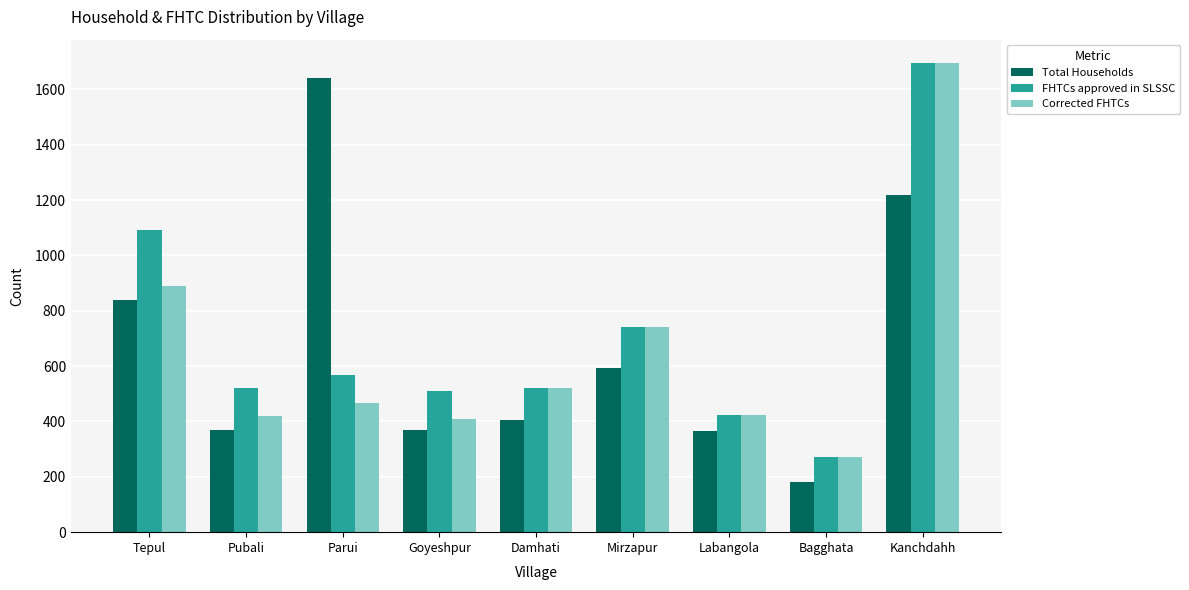

What value does the Corrected FHTCs series have at Goyeshpur, to the nearest 50?

400